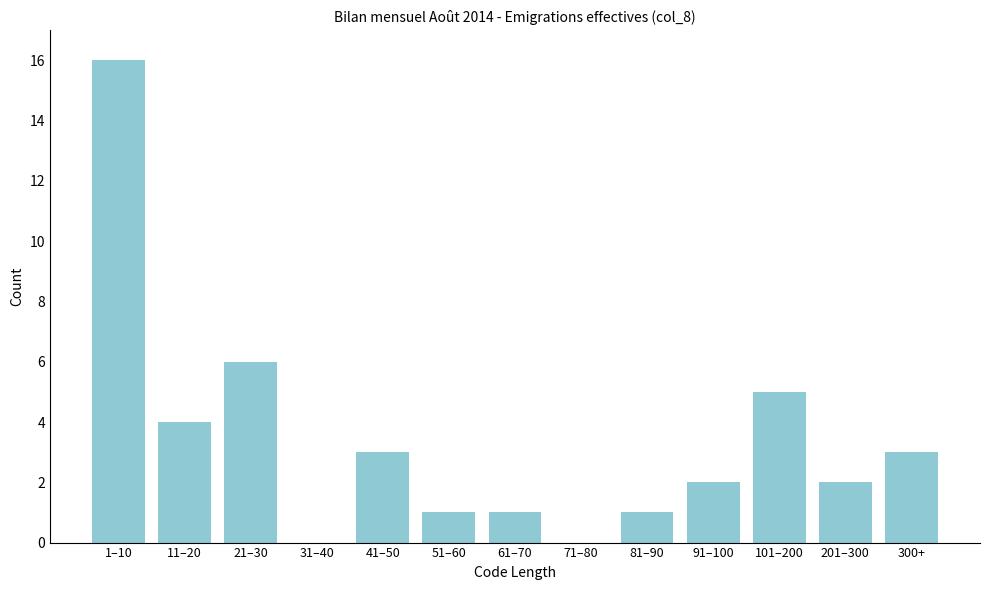

Reading left to right, transcribe all the data shown in this chart.

1–10=16	11–20=4	21–30=6	31–40=0	41–50=3	51–60=1	61–70=1	71–80=0	81–90=1	91–100=2	101–200=5	201–300=2	300+=3